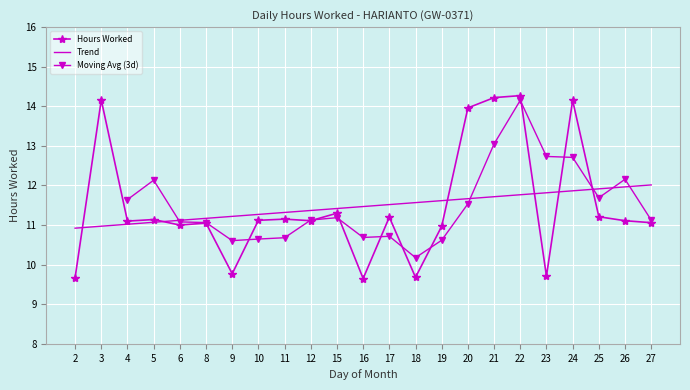

At which label is the value closest to 11?

6